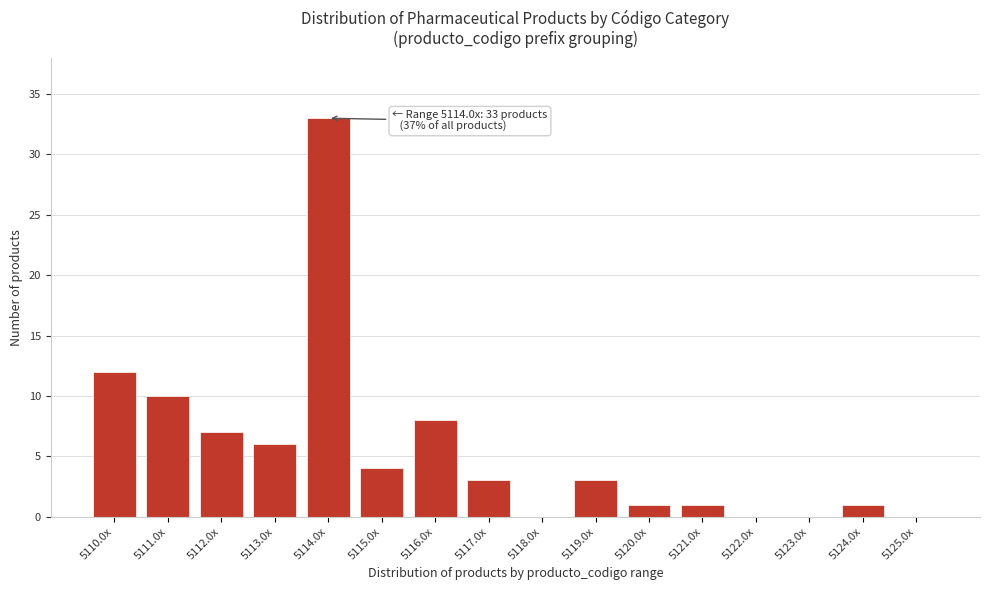

Reading left to right, extract all data points from this chart.

5110.0x=12	5111.0x=10	5112.0x=7	5113.0x=6	5114.0x=33	5115.0x=4	5116.0x=8	5117.0x=3	5118.0x=0	5119.0x=3	5120.0x=1	5121.0x=1	5122.0x=0	5123.0x=0	5124.0x=1	5125.0x=0